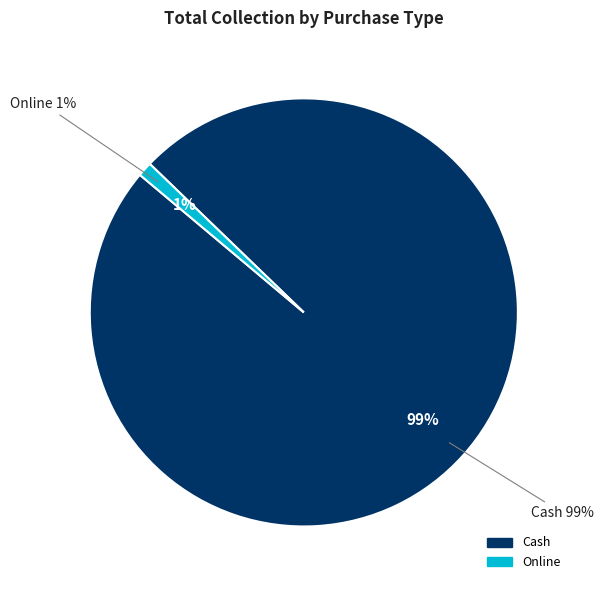

Count the number of slices in the pie.

2